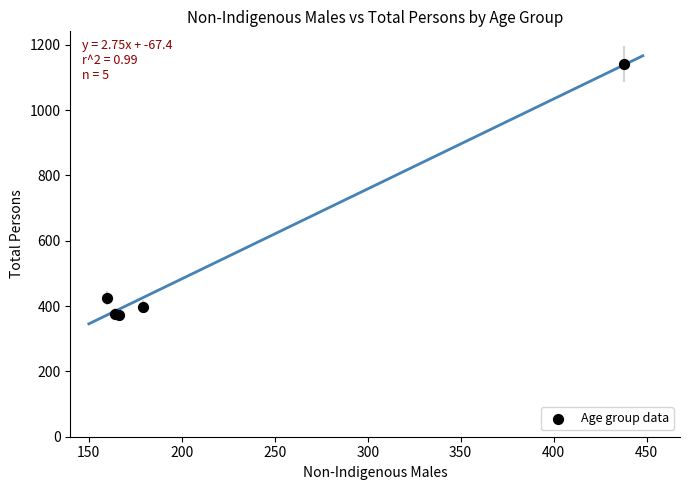

What Y value in the scatter plot is closest to 756?

424